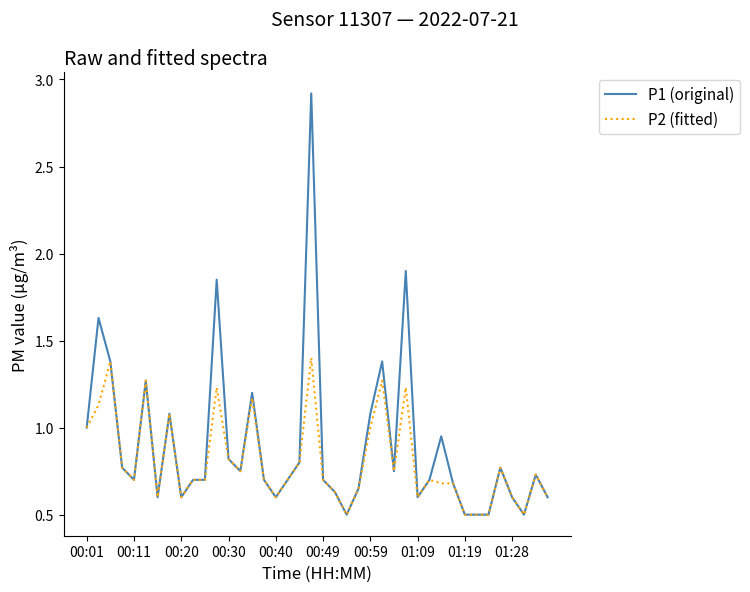

How many lines are shown in the chart?

2